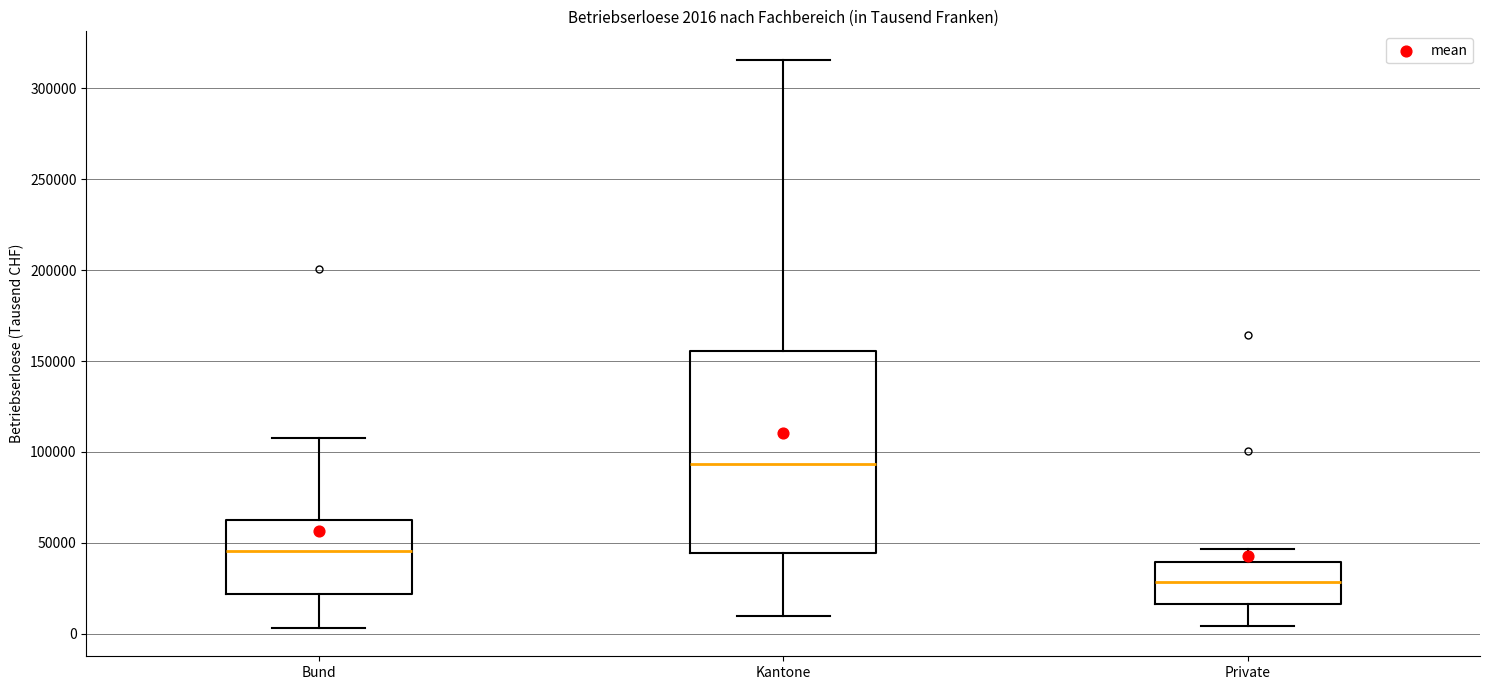

Comparing the boxes themselves (not the whiskers), which one is the tallest?

Kantone